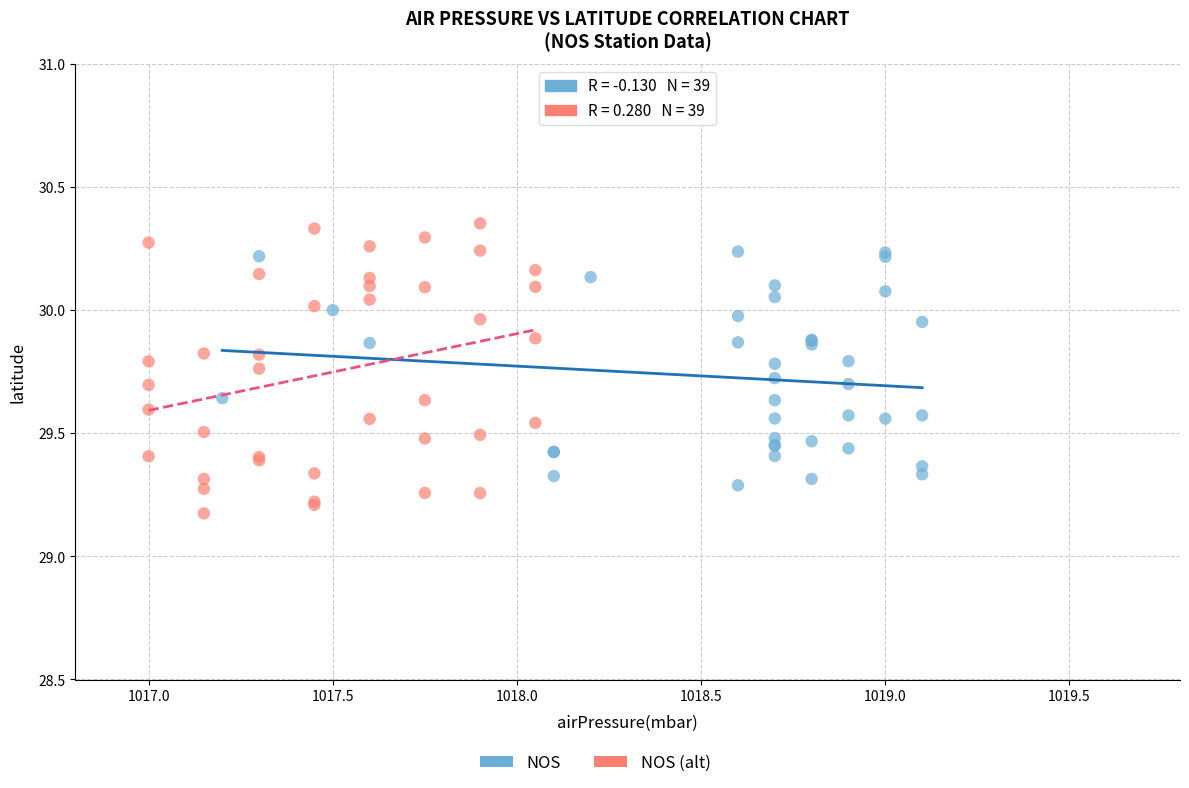

Which series has the widest spread of Y values?

NOS (alt)